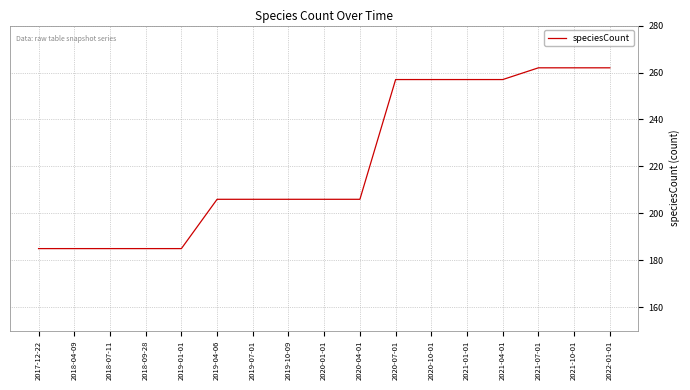

What position from the left is 2020-04-01?

10